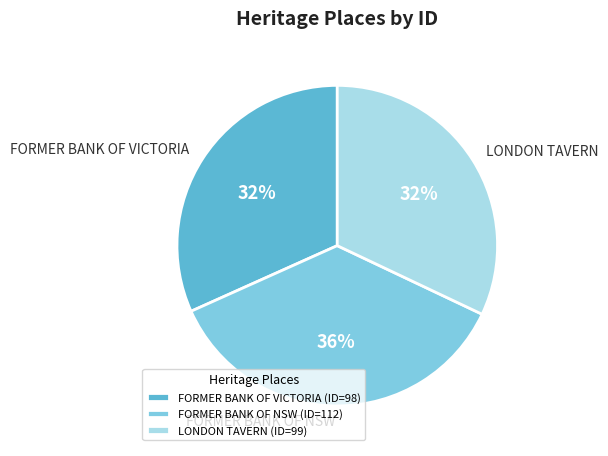

How many segments does this pie chart have?

3